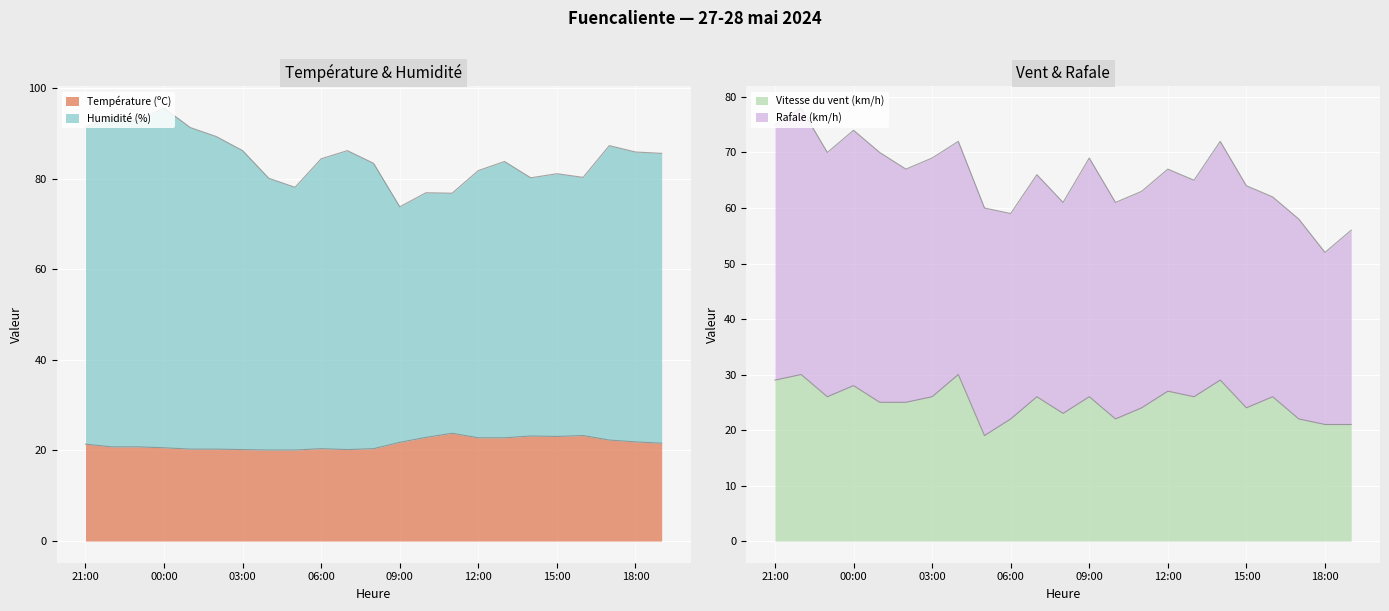

What is the sum of the Température (ºC) values at 06:00 and 21:00?

41.8